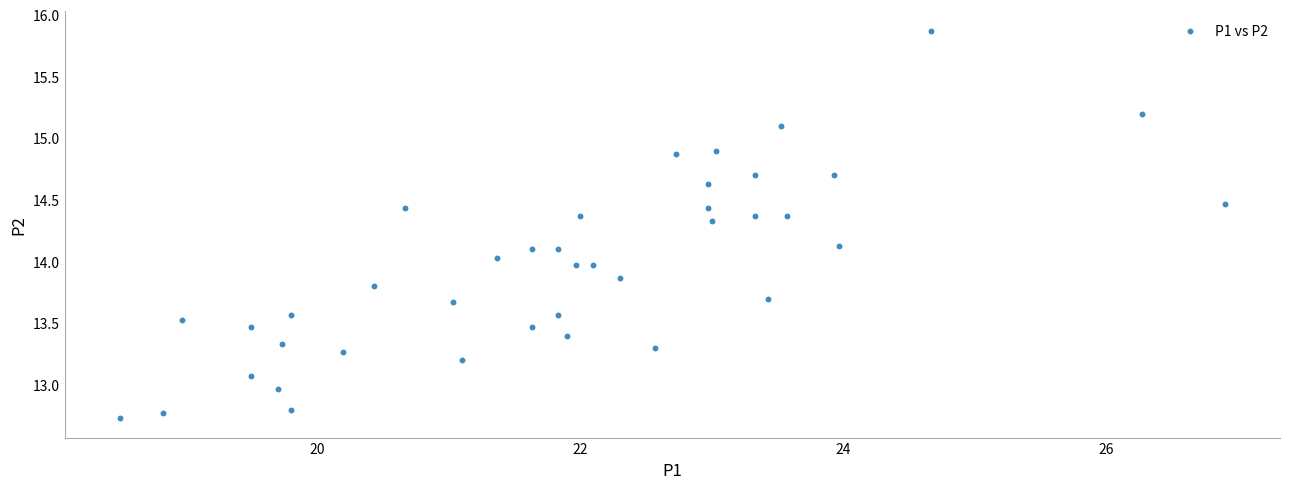

What is the range of X values (max minus min)?

8.4